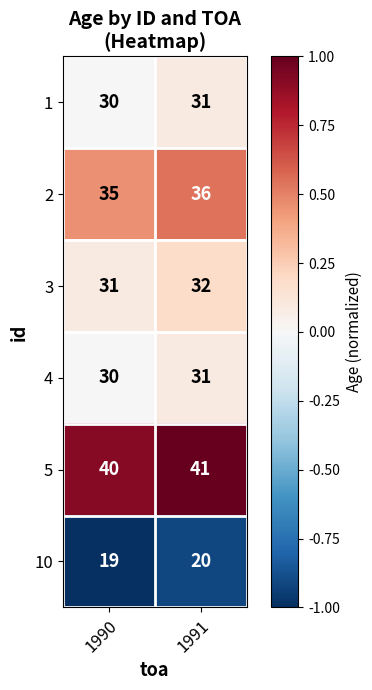

How many data points does each series have?

2